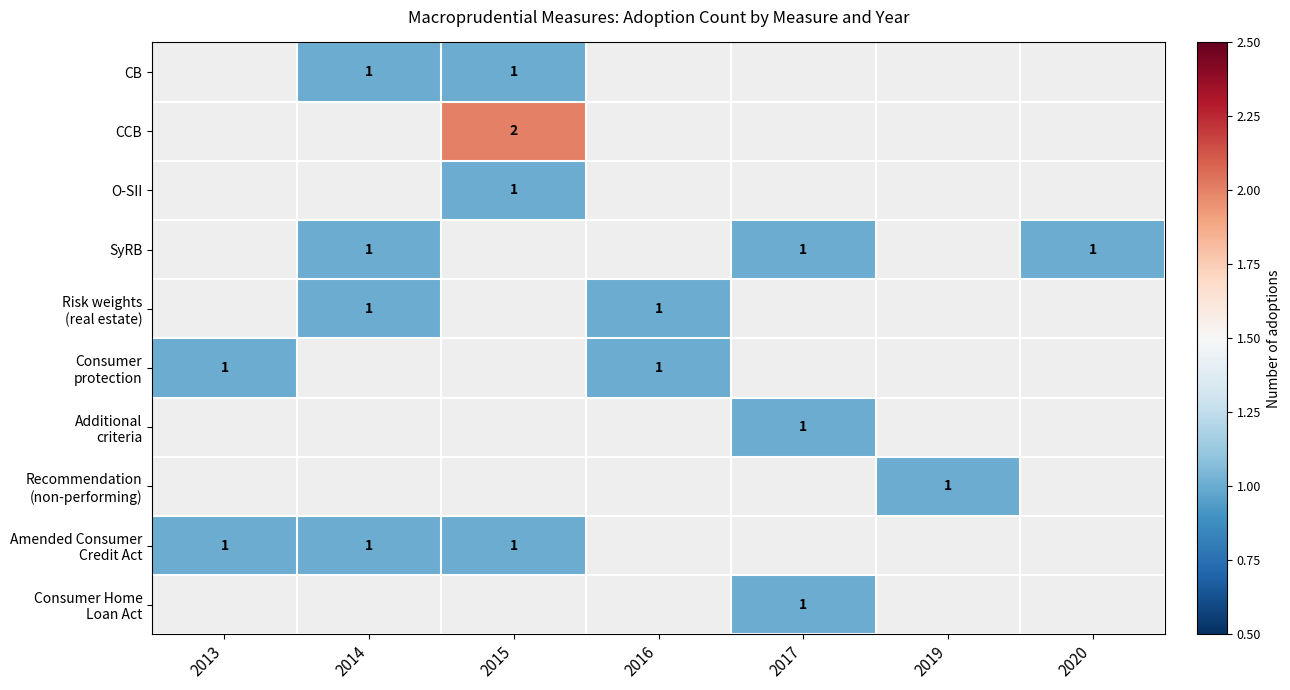

What is the greatest value displayed?

2.0